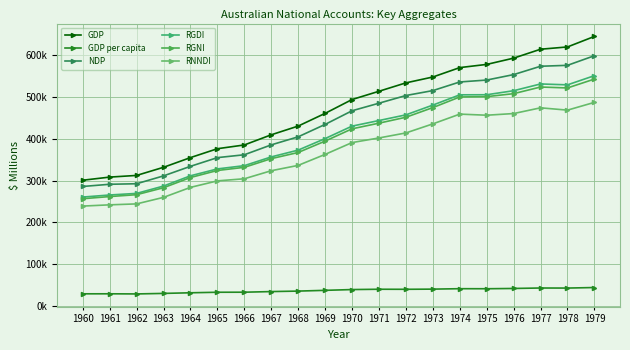

List the labels in order of RGNI value, smallest first.

1960, 1961, 1962, 1963, 1964, 1965, 1966, 1967, 1968, 1969, 1970, 1971, 1972, 1973, 1974, 1975, 1976, 1978, 1977, 1979